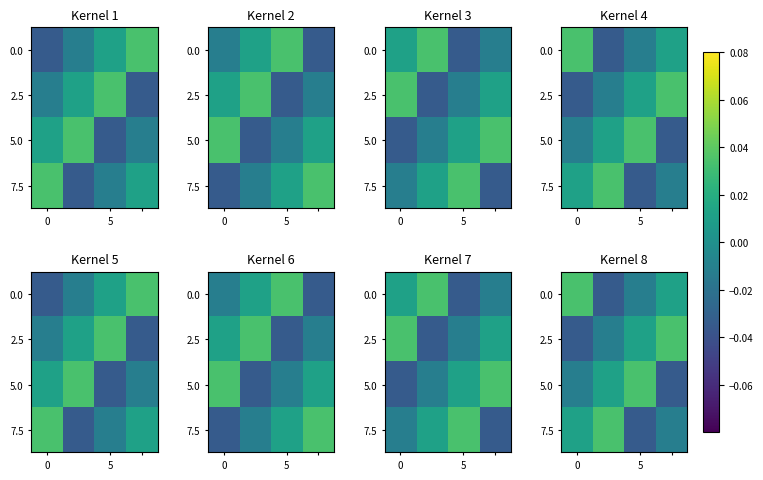

How many values in the 2.5 series are below 0?

2